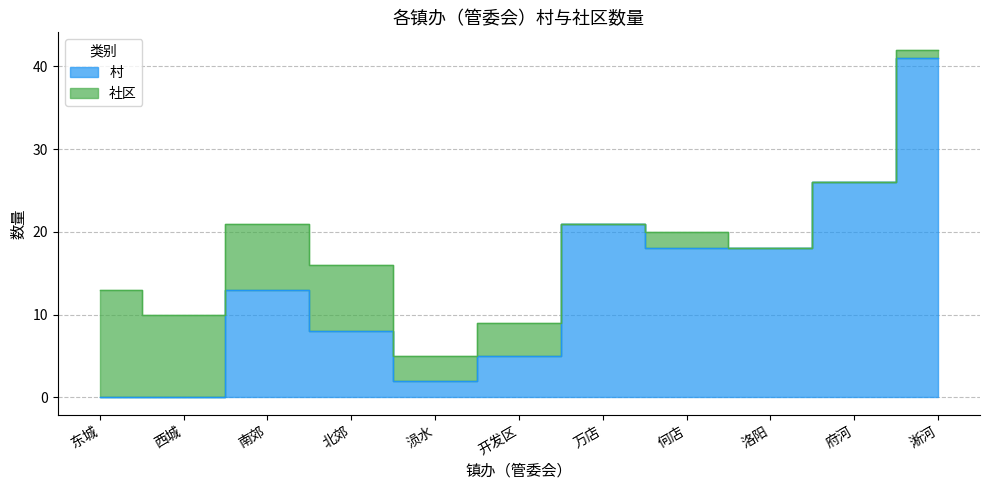

What is the difference between the maximum and minimum values?

41